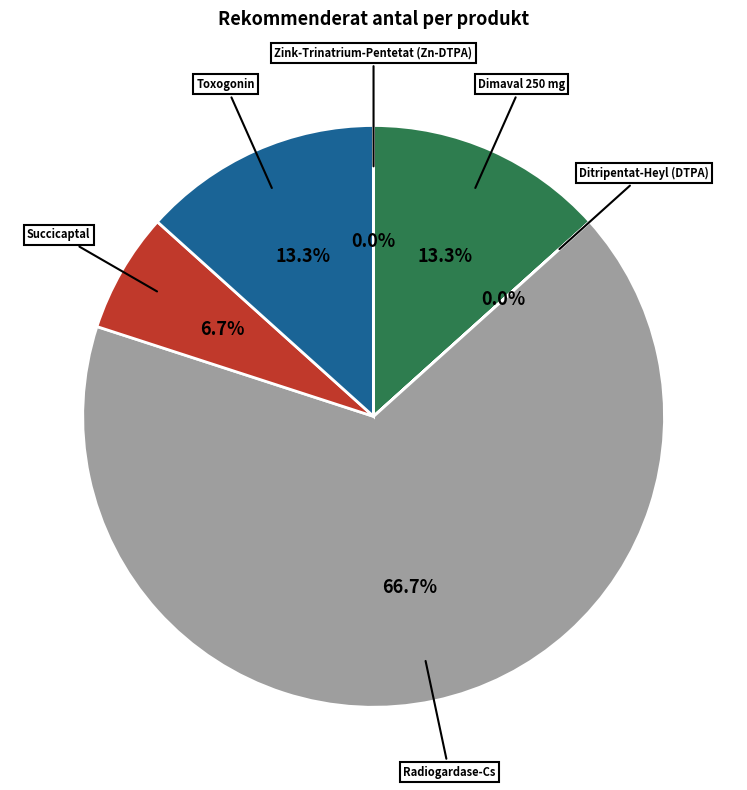

What is the largest slice in the pie chart?

Radiogardase-Cs